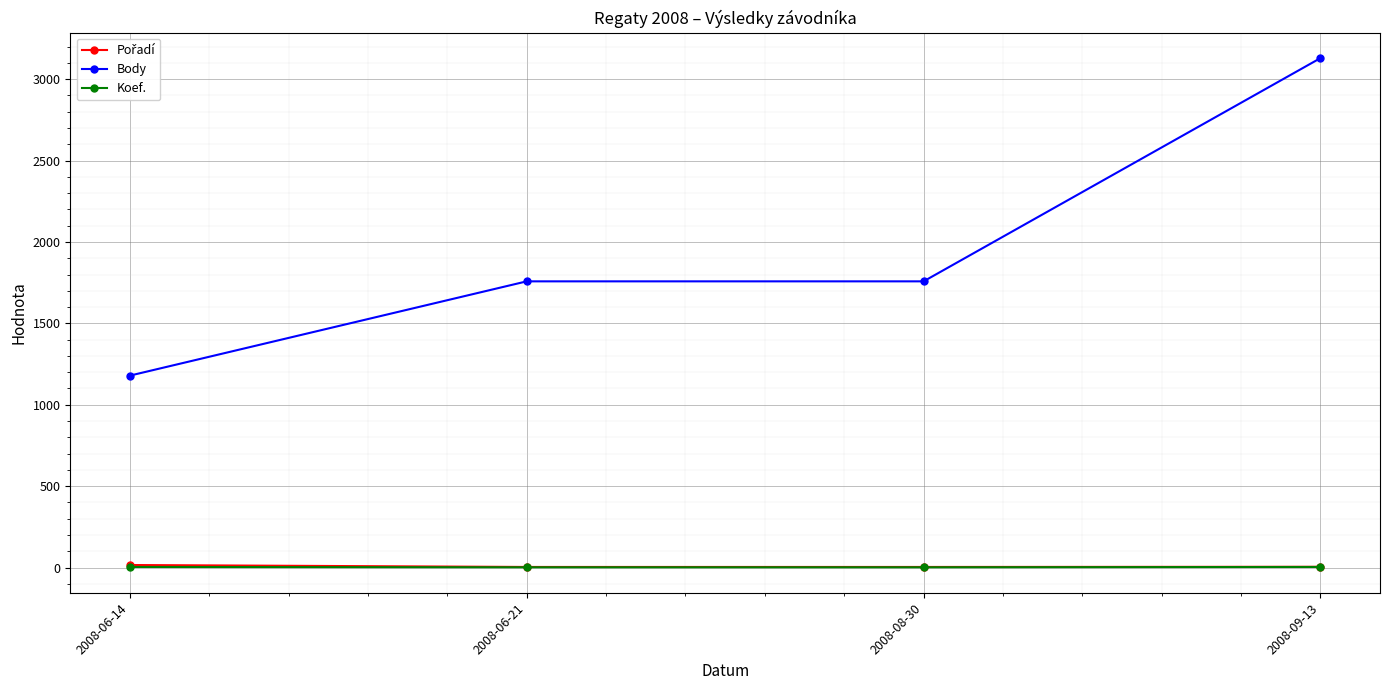

What is the label of the 4th point from the right?

2008-06-14